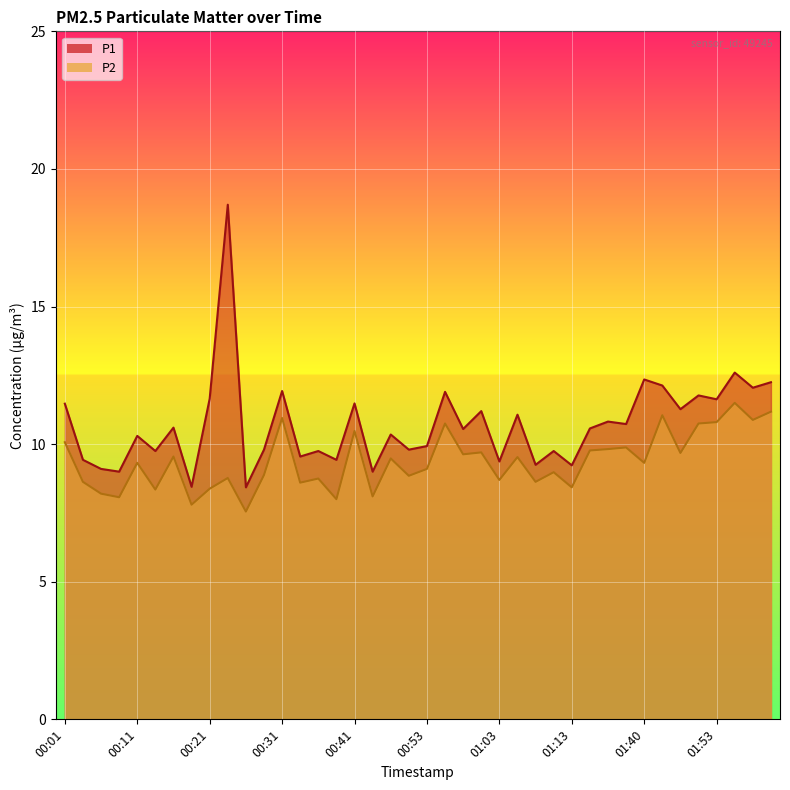

How many lines are shown in the chart?

2